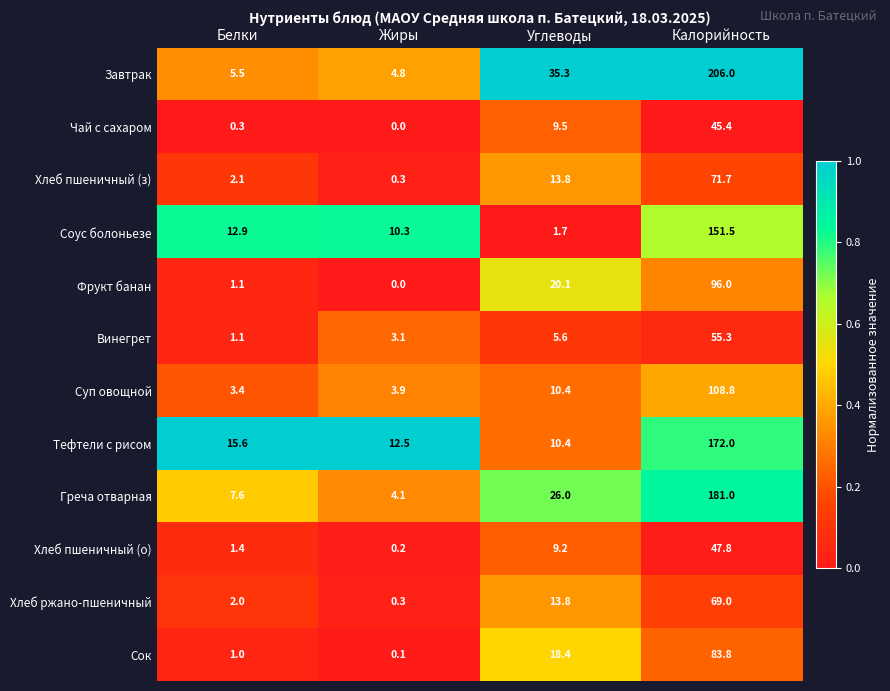

The Соус болоньезе series shows 10.3 at Жиры. True or false?

True